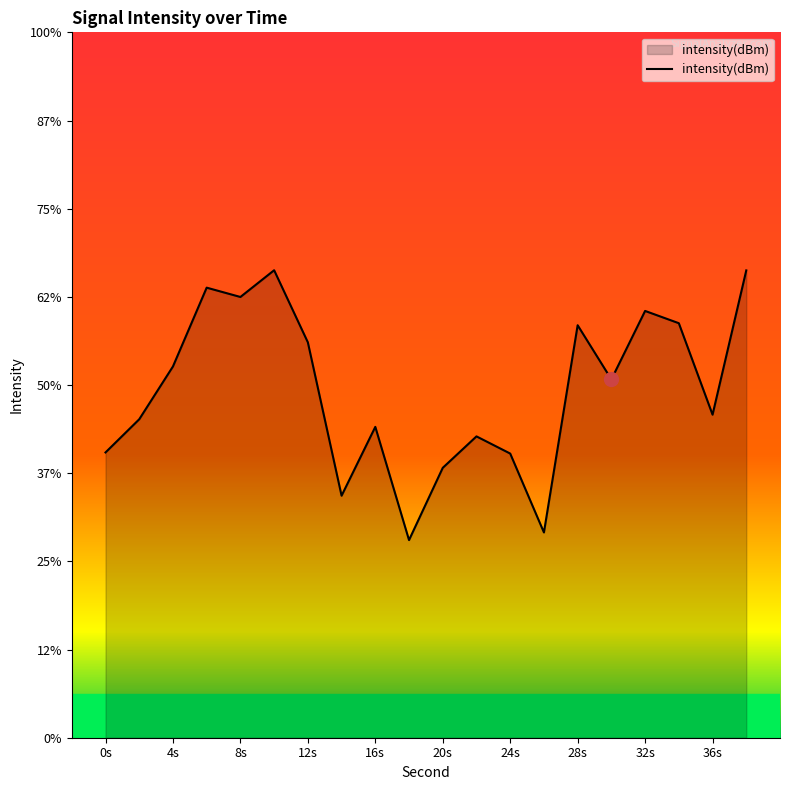

Where does the data first go above -129?

4s